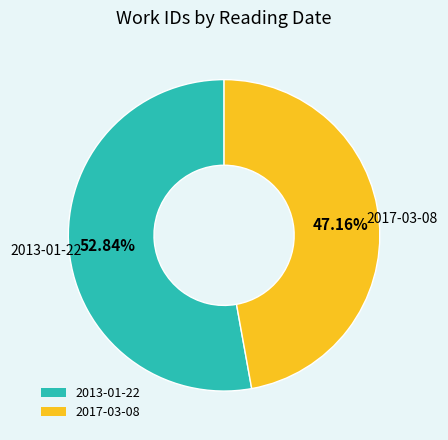

To the nearest percent, what is the difference between the largest and smallest slice percentages?

6%